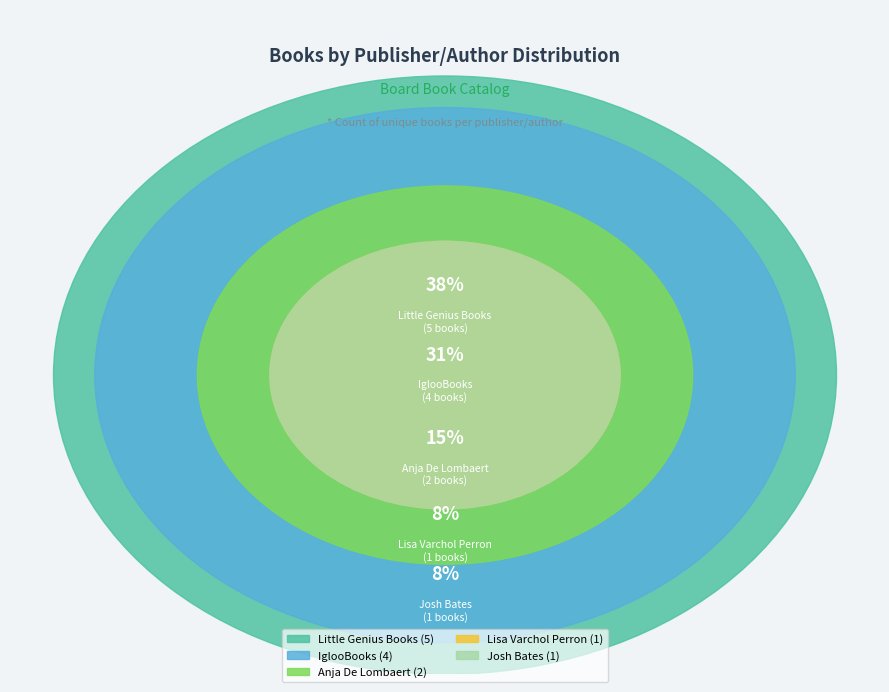

What is the smallest slice in the pie chart?

Lisa Varchol Perron